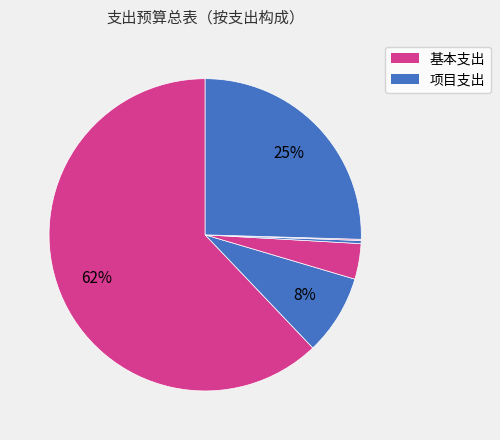

How many segments does this pie chart have?

6